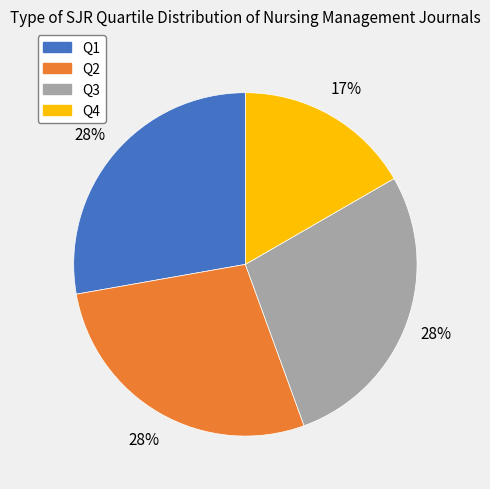

What percentage is the Q4 slice, to the nearest percent?

17%